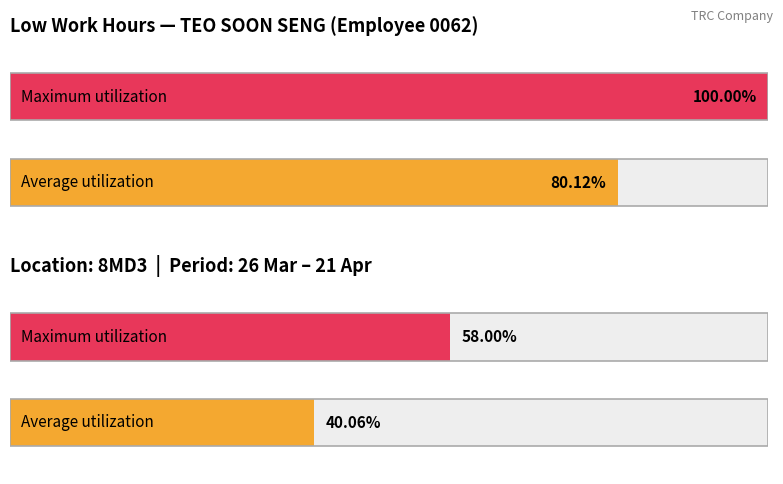

Does the chart contain any negative values?

No